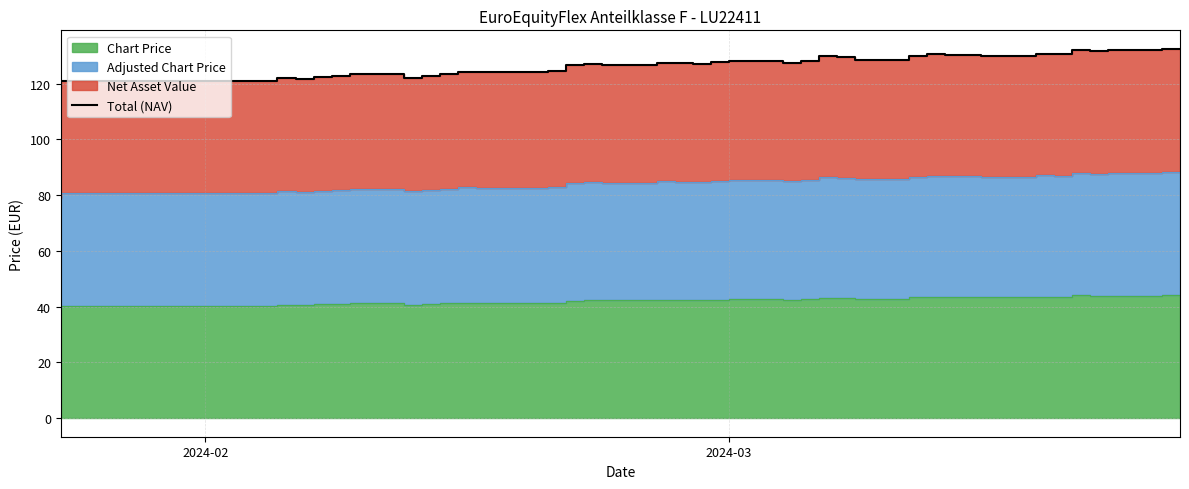

Reading left to right, what are all the values shown in this chart?

118.5	120.9	121.9	121.6	122.4	122.7	123.5	121.9	122.6	123.5	124.2	124.1	124.0	124.4	126.6	127.0	126.8	127.3	127.3	127.2	127.6	128.0	127.5	128.2	129.8	129.4	128.5	130.0	130.5	130.2	130.2	130.0	130.6	130.5	132.0	131.5	131.9	132.4